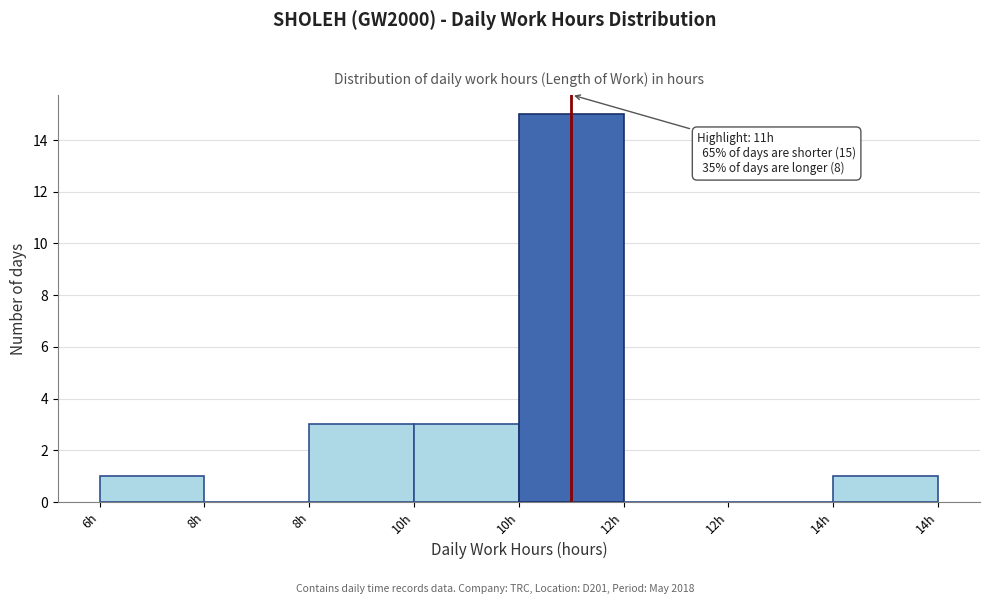

Are the bars horizontal?

No